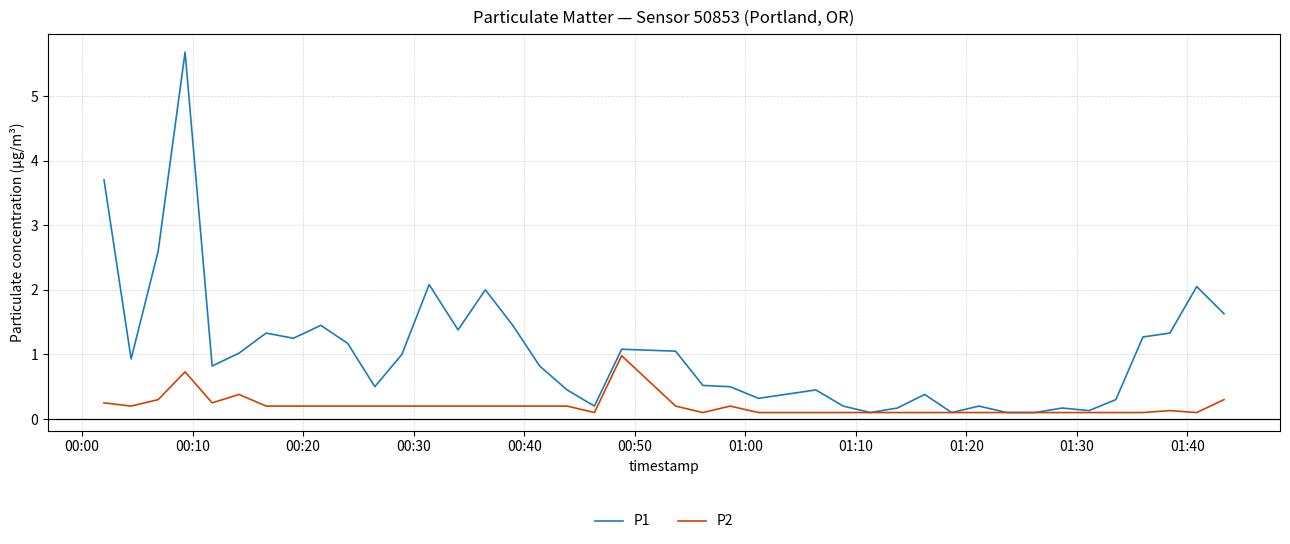

What is the highest value of the P1 series?

5.7